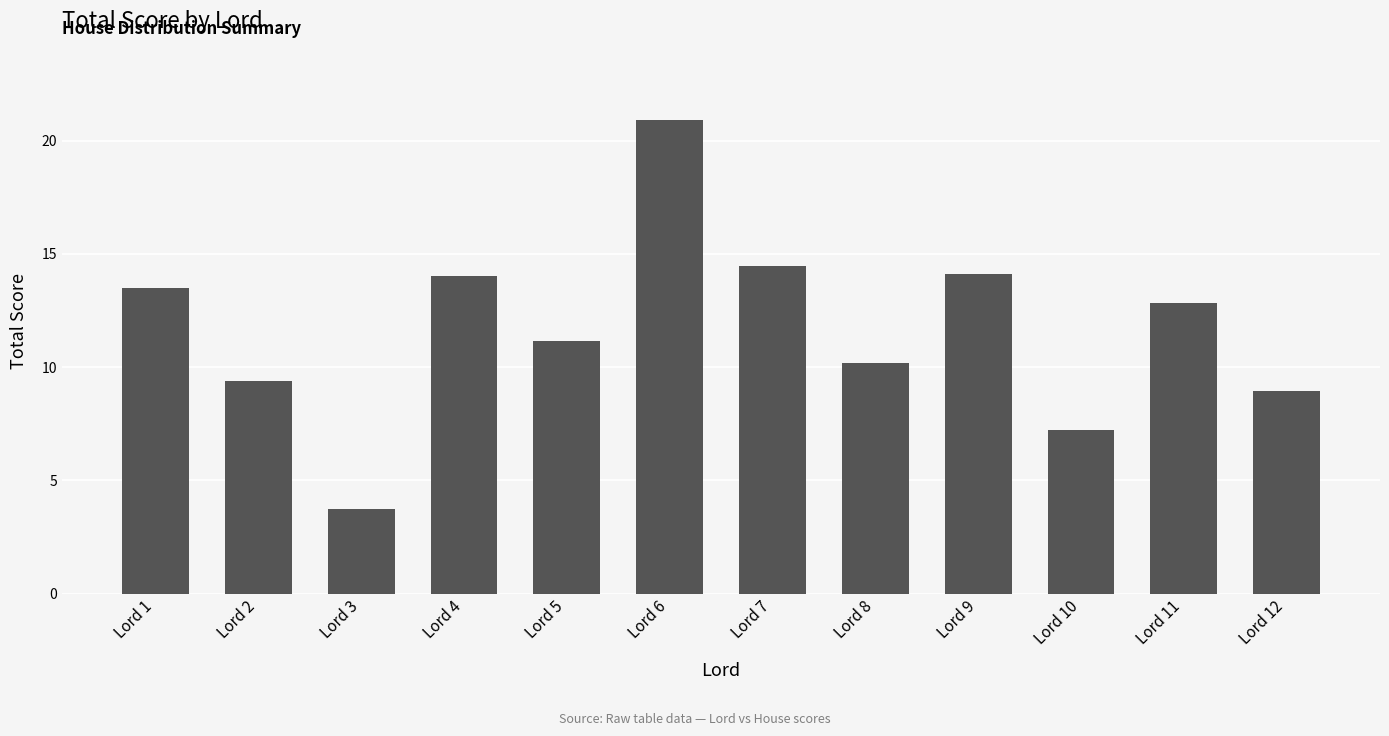

Read the value at Lord 11.

12.8